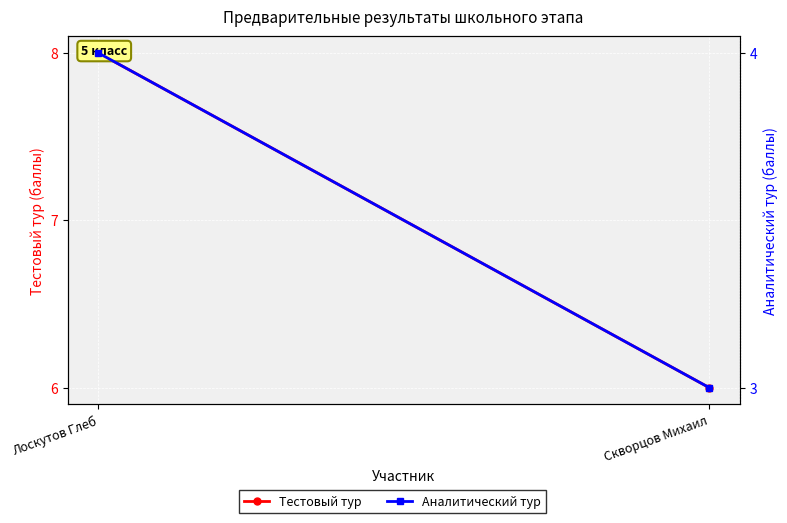

Where is Тестовый тур nearest to the value 7?

Лоскутов Глеб